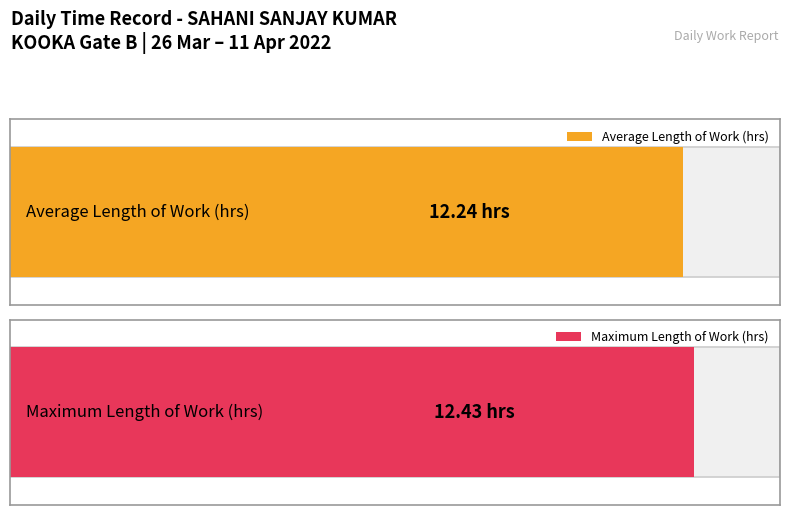

Is it true that the value at 28-Mon is 21.5?

False